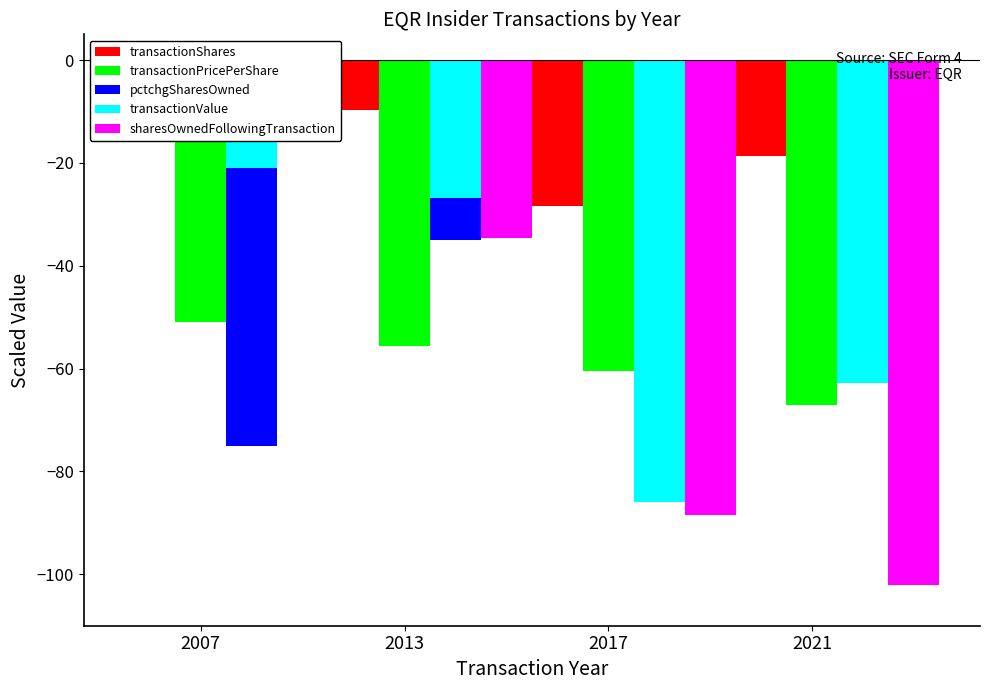

Reading right to left, list all the values displayed in this chart.

transactionShares: -18.7	-28.4	-9.7	-8.2
transactionPricePerShare: -67.1	-60.5	-55.5	-51.0
pctchgSharesOwned: -20.0	-35.0	-35.0	-75.0
transactionValue: -62.7	-85.9	-26.8	-21.0
sharesOwnedFollowingTransaction: -102.0	-88.6	-34.7	-11.8